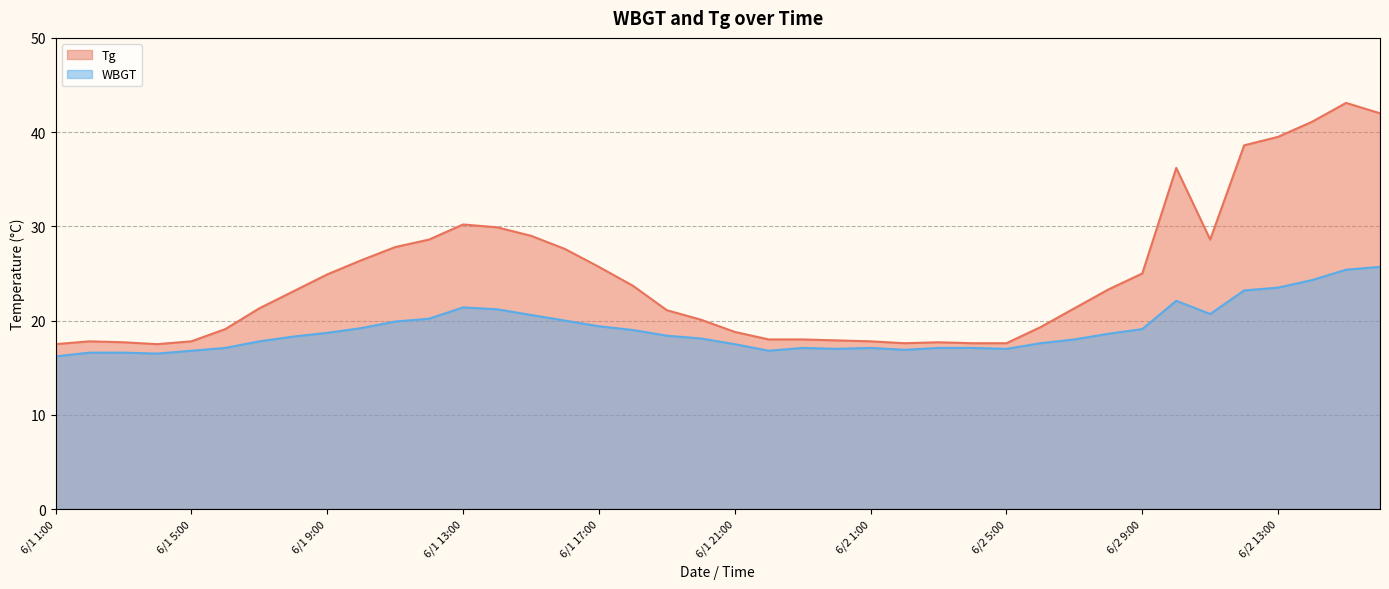

Is it true that Tg equals 23.3 at 6/1 5:00?

False